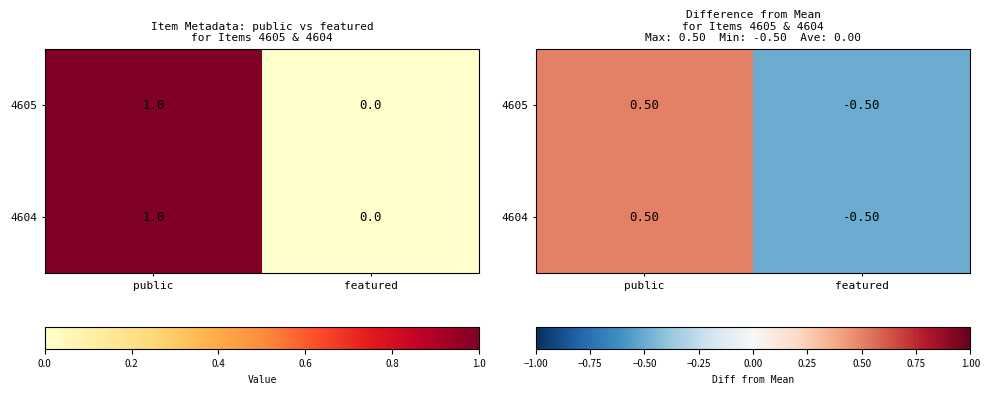

Where does the 4604 series first go above 0?

public